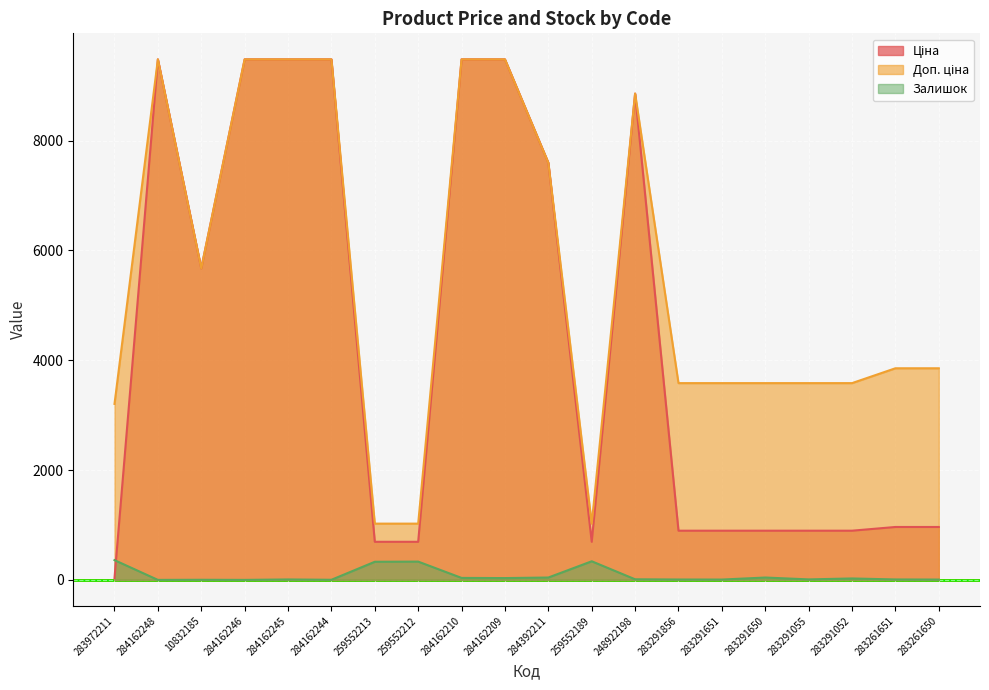

How many lines are shown in the chart?

3